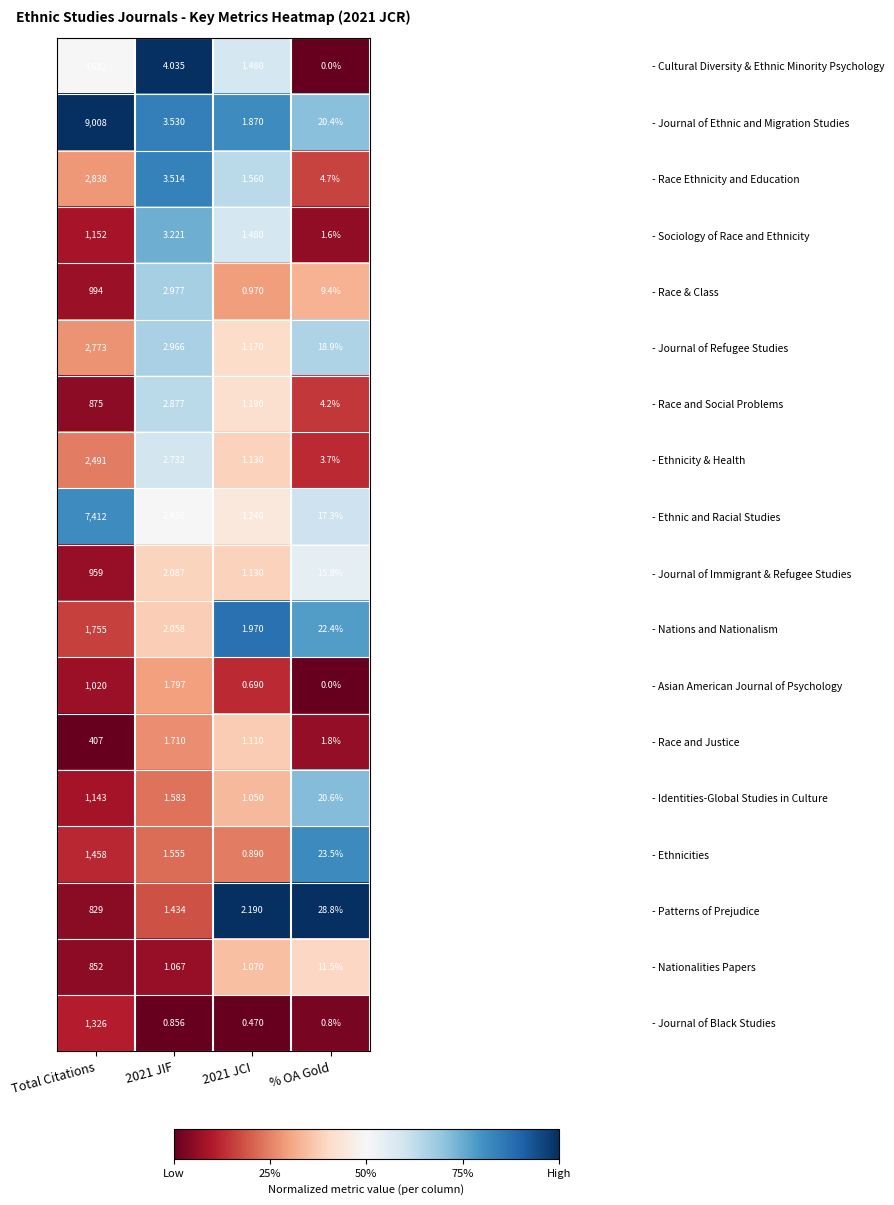

At which label does - Journal of Black Studies reach its peak?

Total Citations